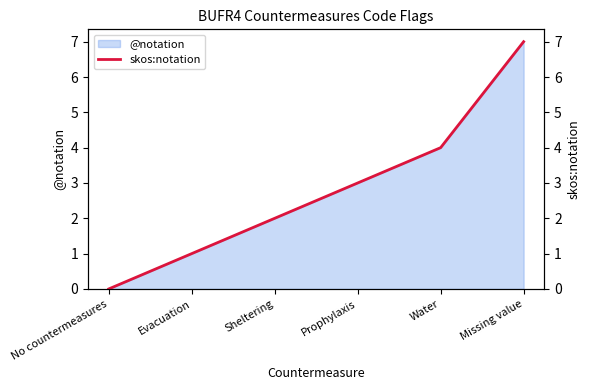

What is the change in value from No countermeasures to Evacuation?

+1